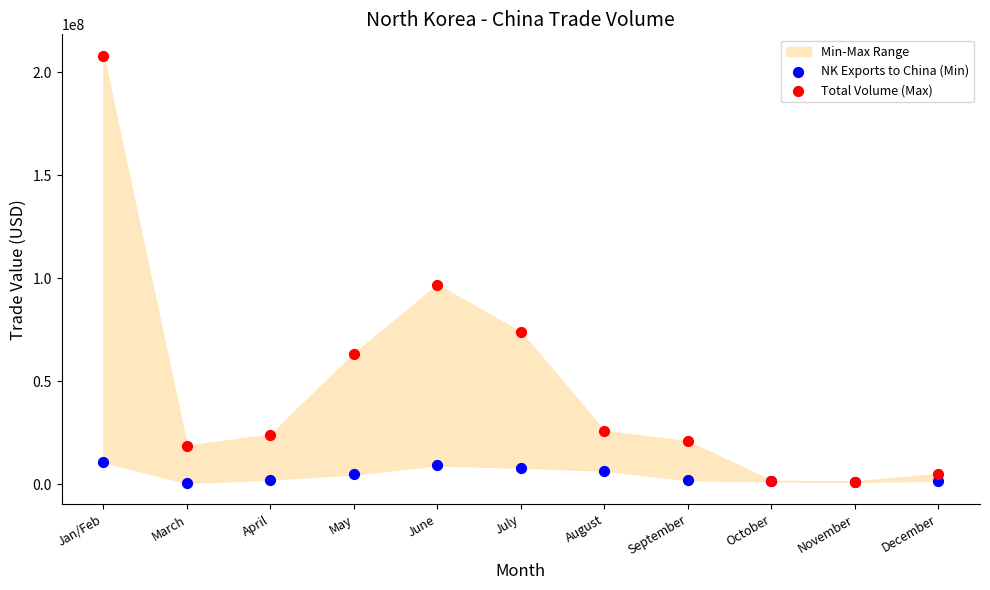

Across all series, what Y value is closest to 104340775?

96802320